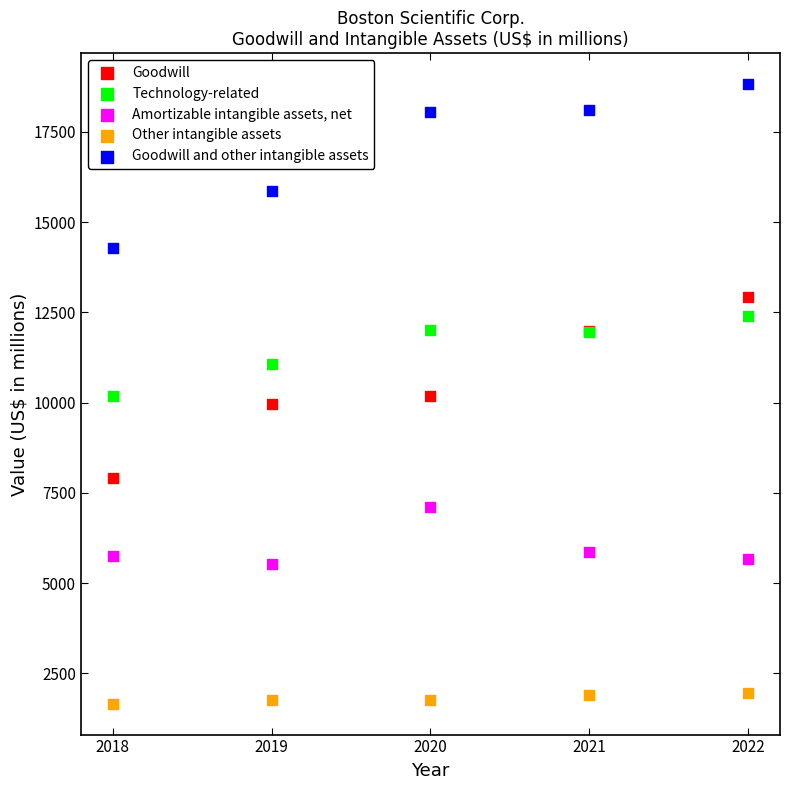

Which series reaches the maximum Y coordinate?

Goodwill and other intangible assets